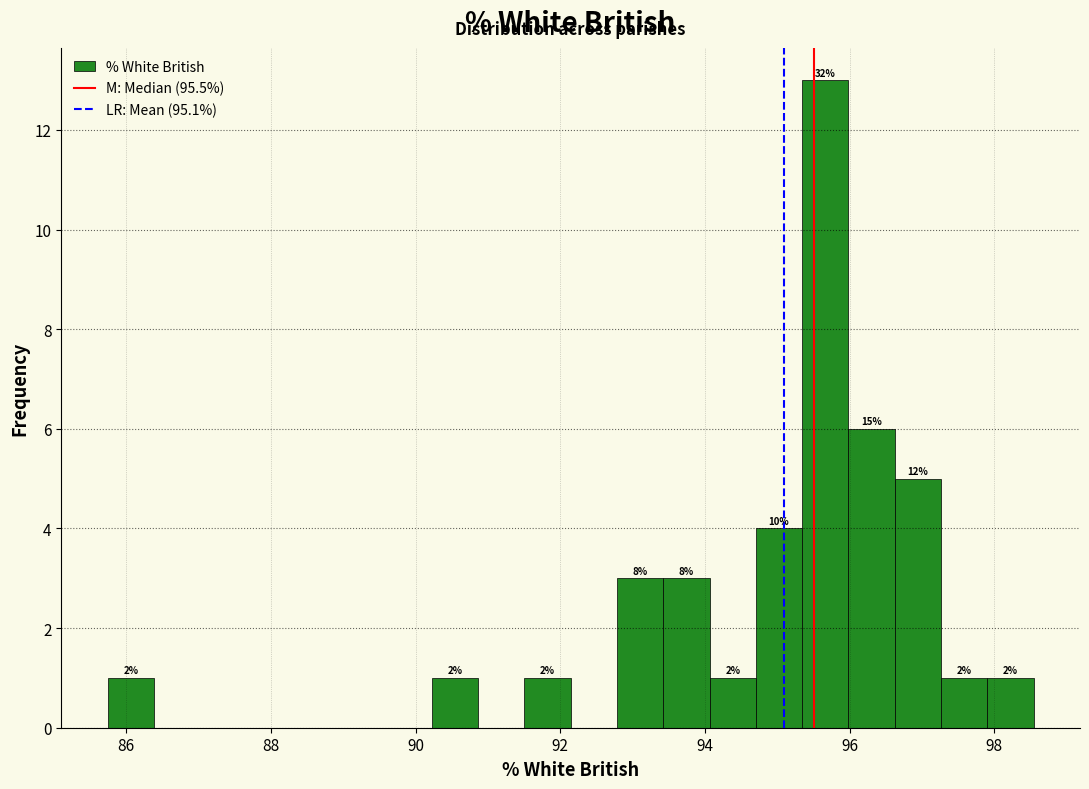

Read against the x-axis, roughly where is the centre of the tallest bar?

95.6